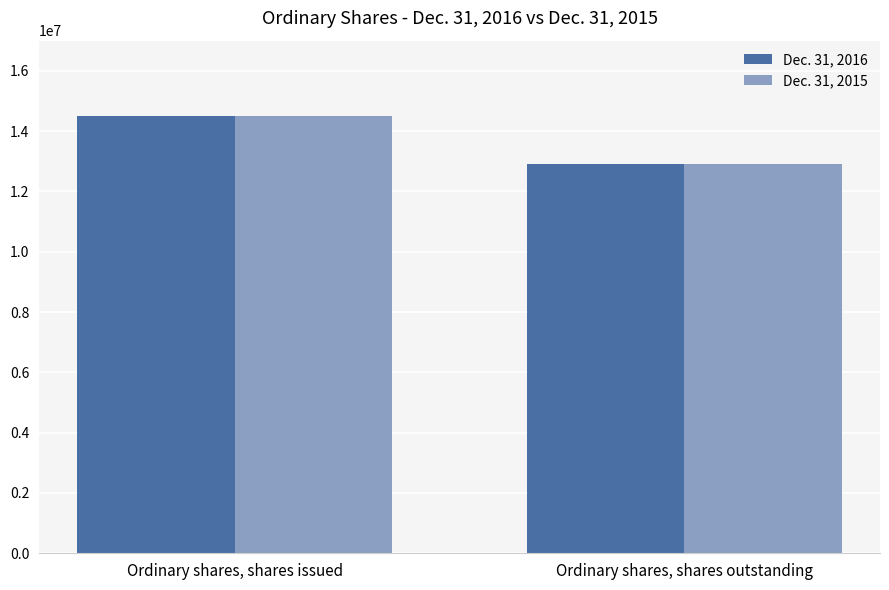

Reading right to left, transcribe all the data shown in this chart.

Dec. 31, 2016: Ordinary shares, shares outstanding=12907898	Ordinary shares, shares issued=14505126
Dec. 31, 2015: Ordinary shares, shares outstanding=12907898	Ordinary shares, shares issued=14505126